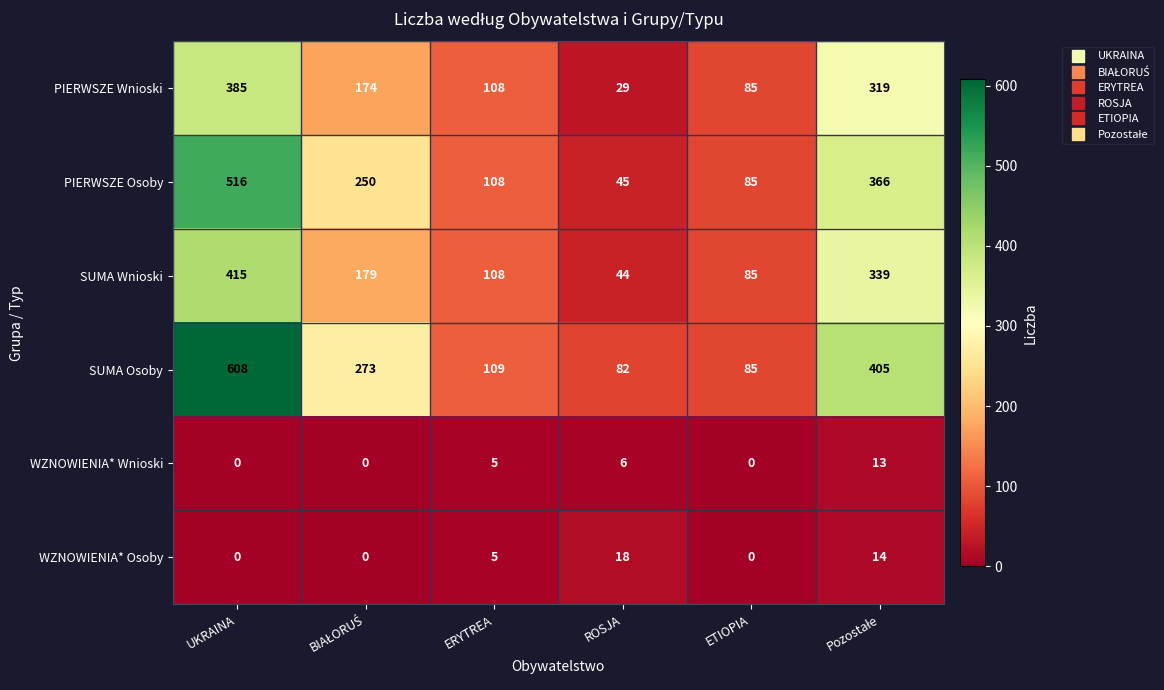

True or false: PIERWSZE Osoby has a value of 148 at ERYTREA.

False